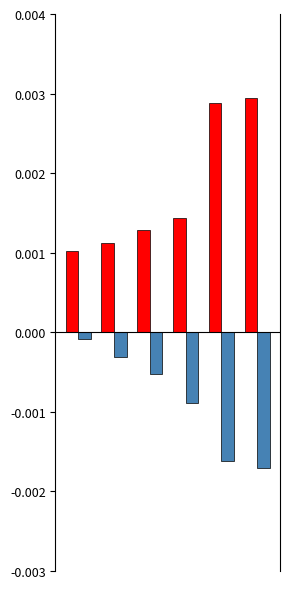

How many bars are there in each group?

2